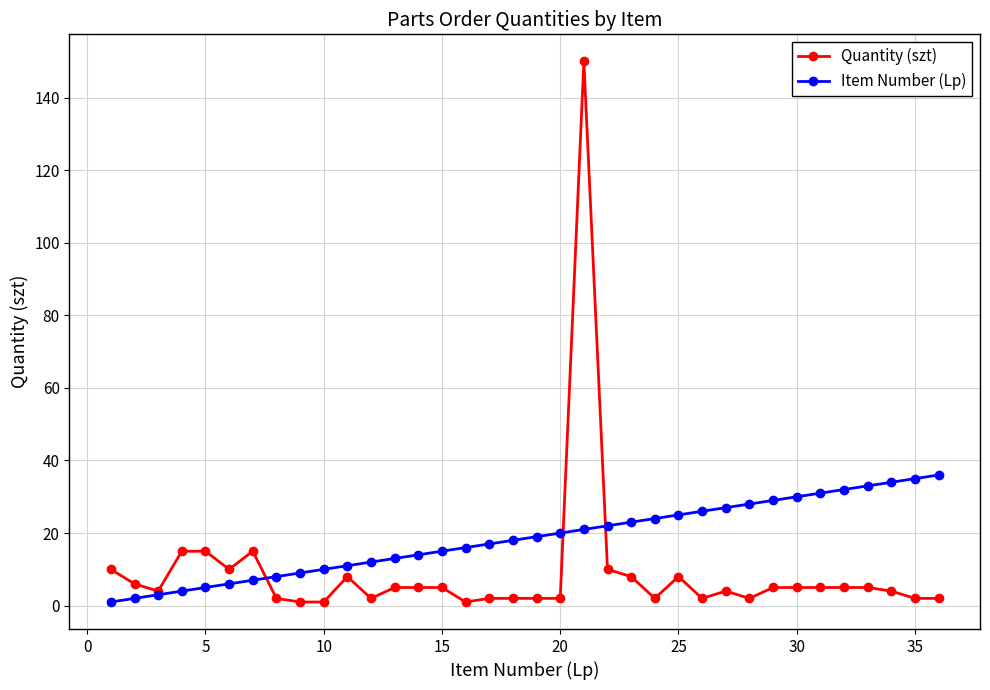

True or false: Quantity (szt) has more than 2 interior local peaks.

True